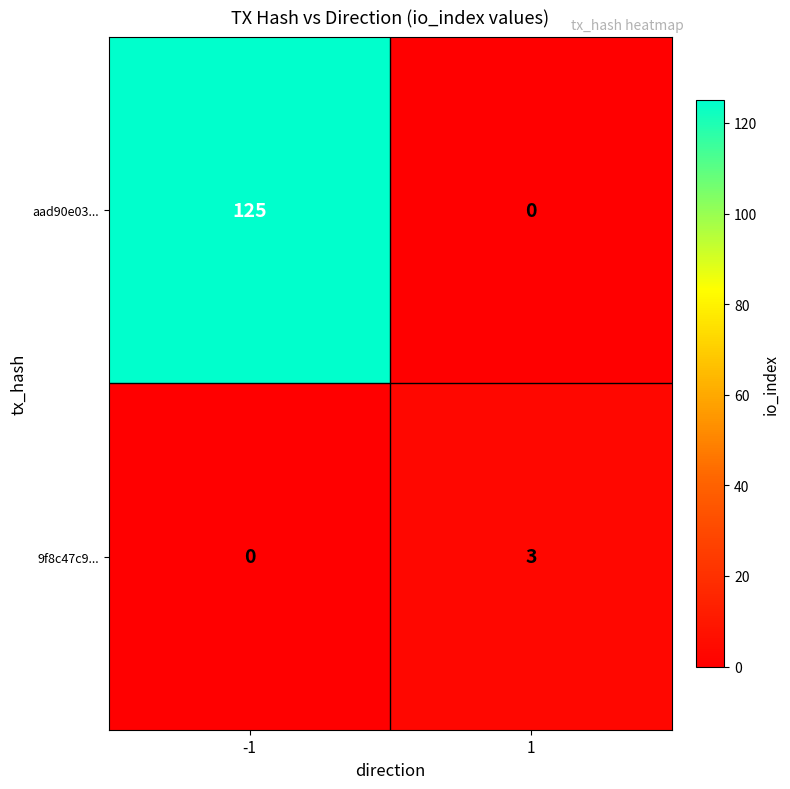

At 1, list the series in order from smallest to largest.

aad90e03..., 9f8c47c9...